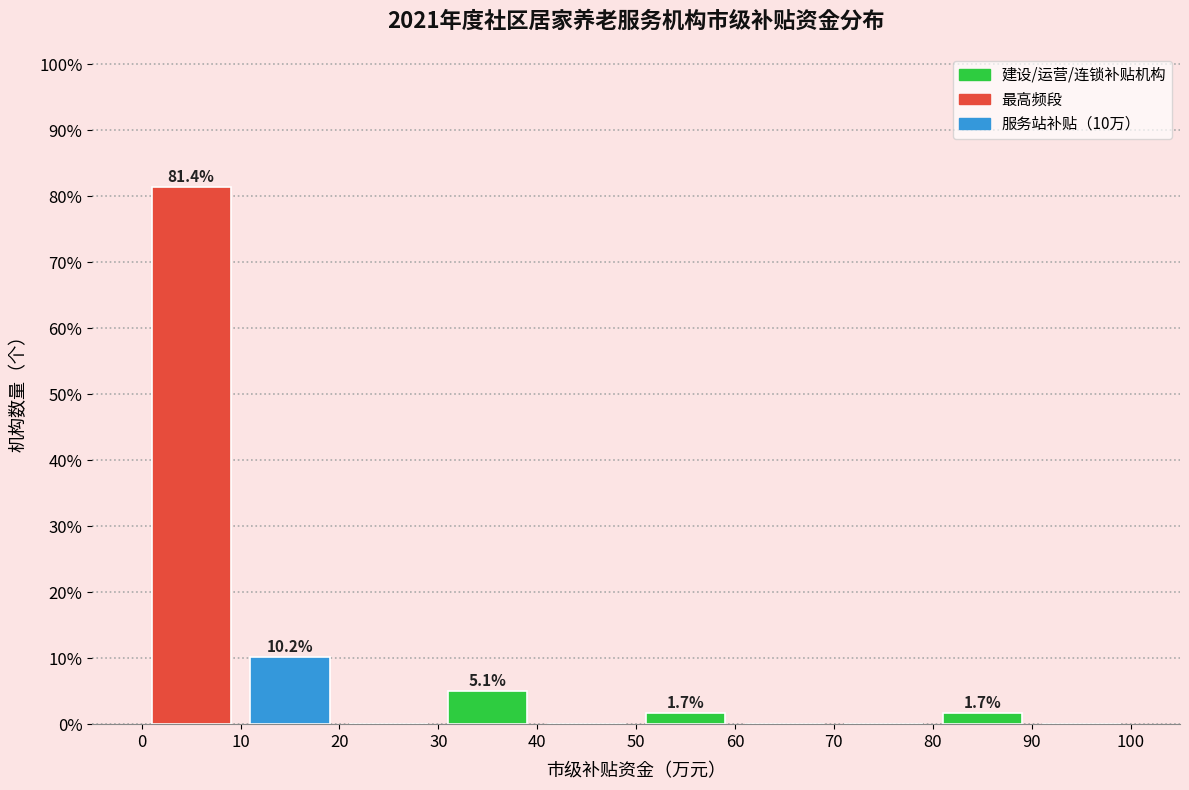

Over which range of the x-axis is the bar tallest?

0 to 10